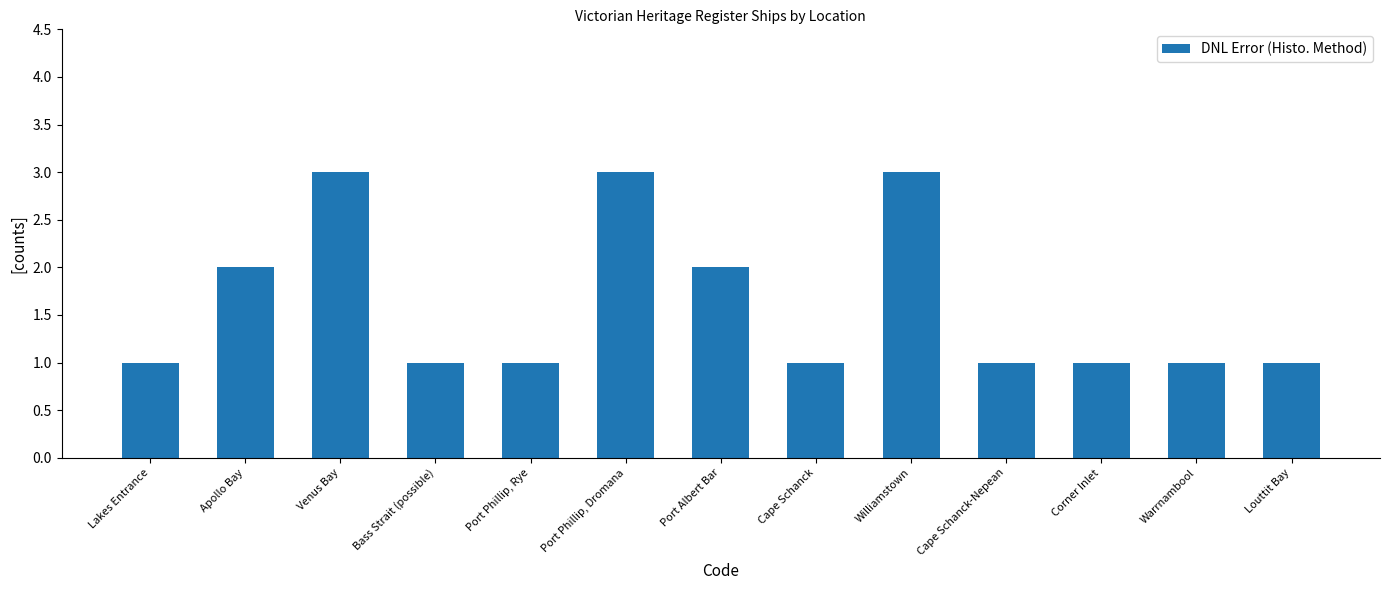

What is the sum of all values?

21